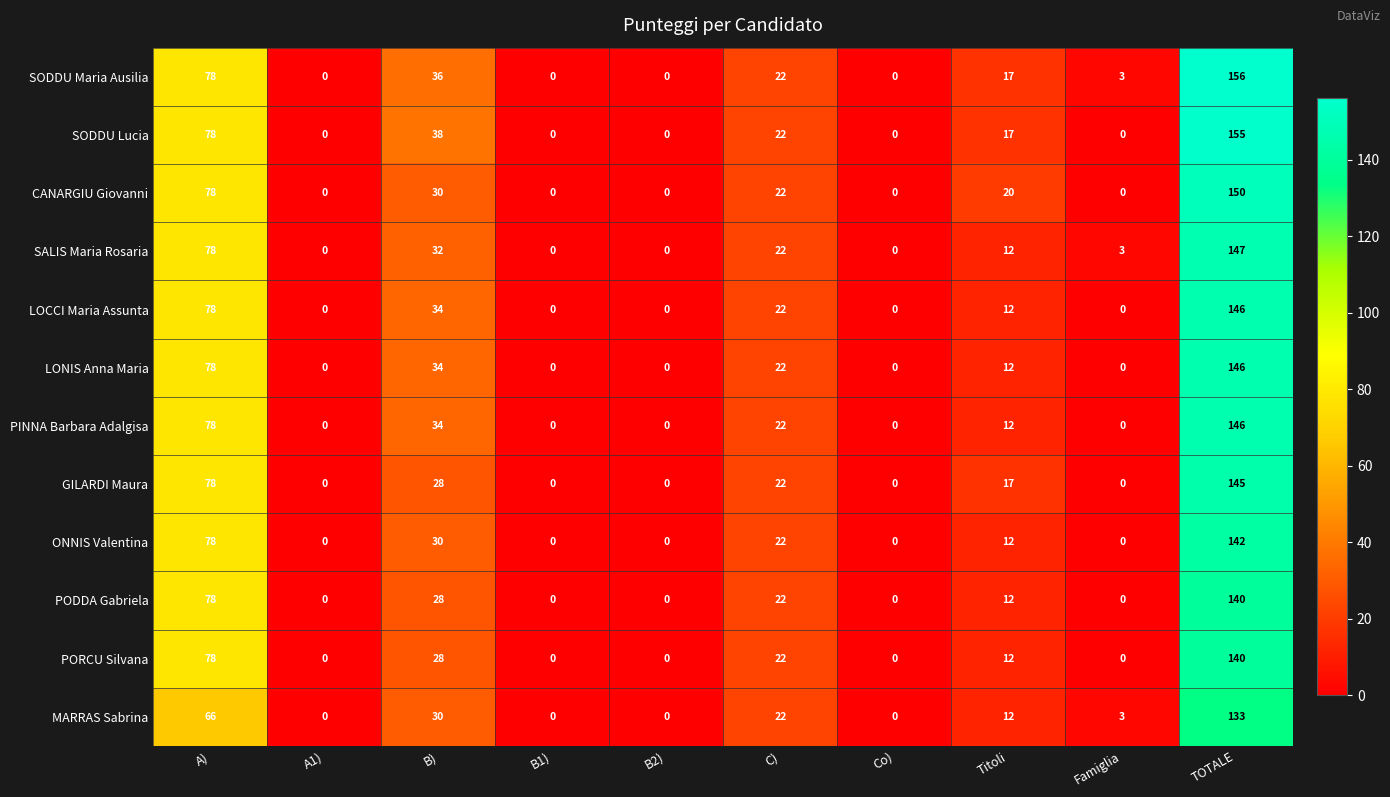

Between B1) and TOTALE, which series saw the biggest shift?

SODDU Maria Ausilia